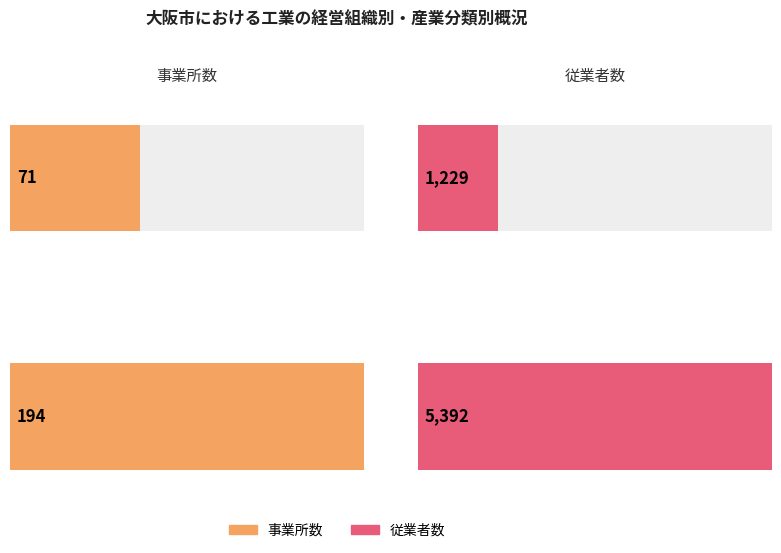

Between 21窯業・土石製品製造業 and 22鉄鋼業, which is larger?

22鉄鋼業